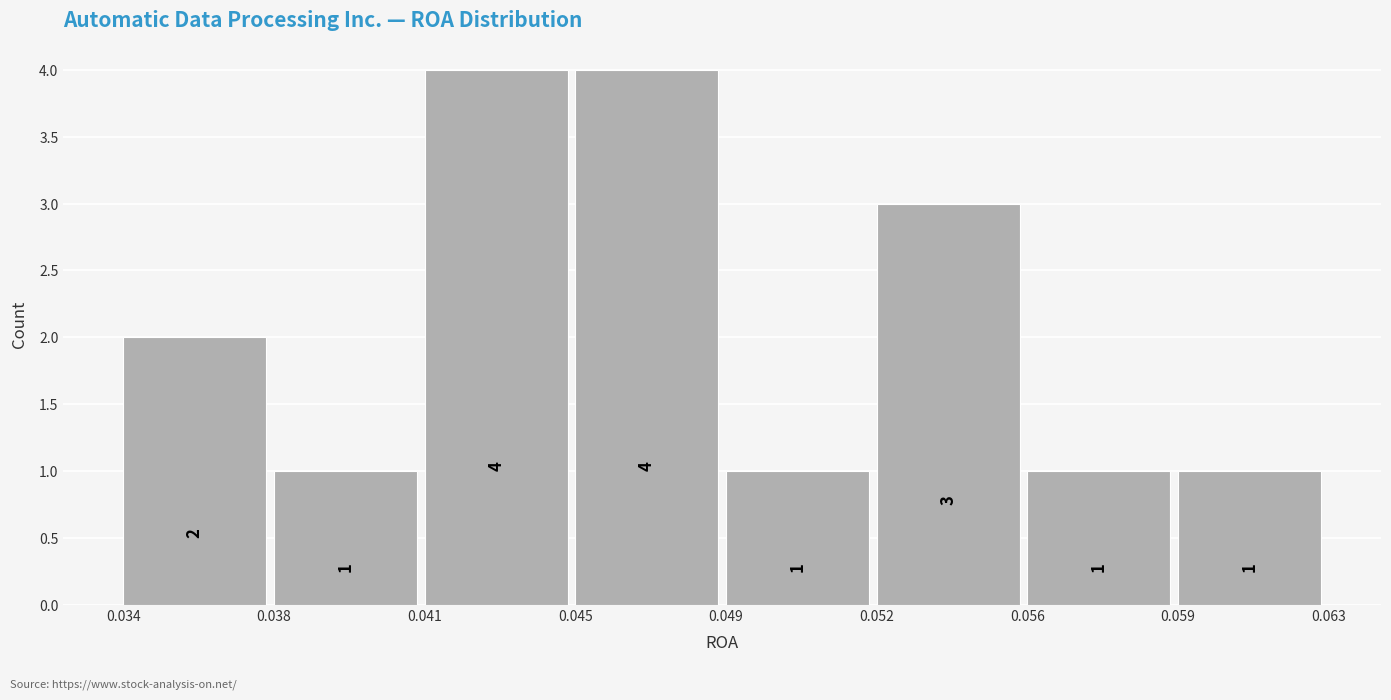

Reading left to right, what are all the values shown in this chart?

0.034=2	0.038=1	0.041=4	0.045=4	0.049=1	0.052=3	0.056=1	0.059=1